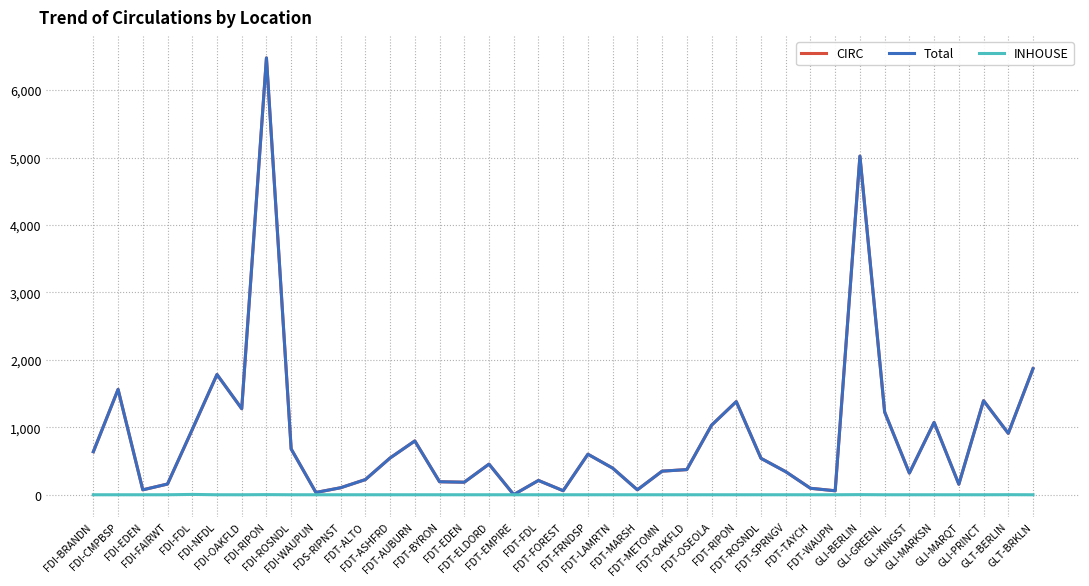

At which category is the sum across all series the highest?

FDI-RIPON